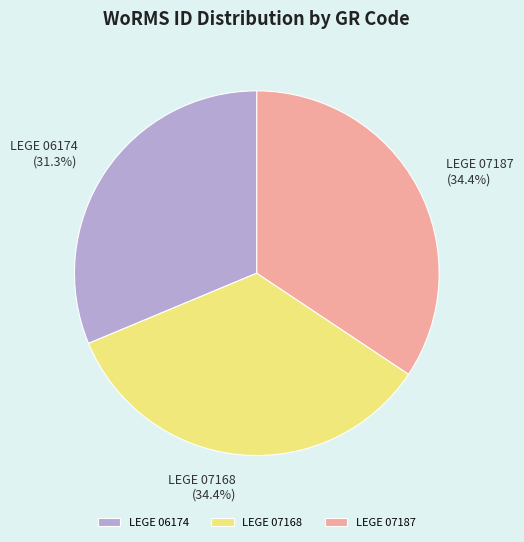

Approximately how many times larger is the value at LEGE 06174 compared to LEGE 07187?

0.9